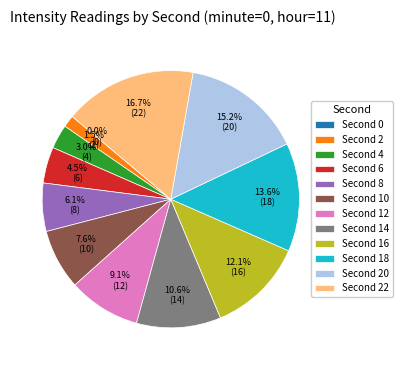

To the nearest percent, what is the difference between the largest and smallest slice percentages?

17%